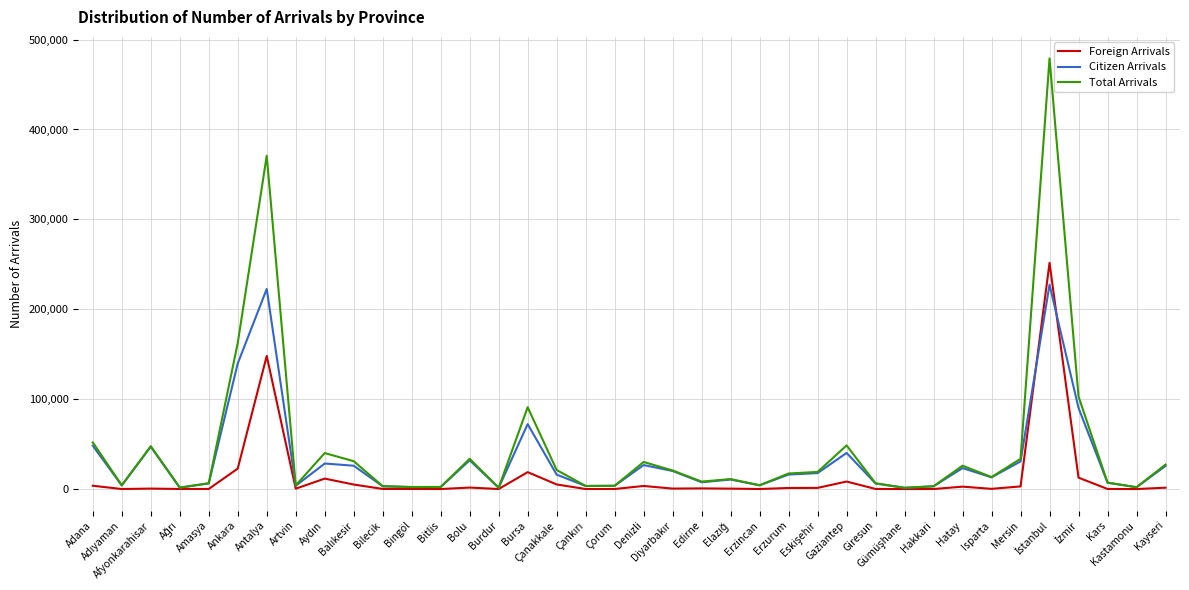

Rank the series by their average value, from lowest to highest.

Foreign Arrivals, Citizen Arrivals, Total Arrivals